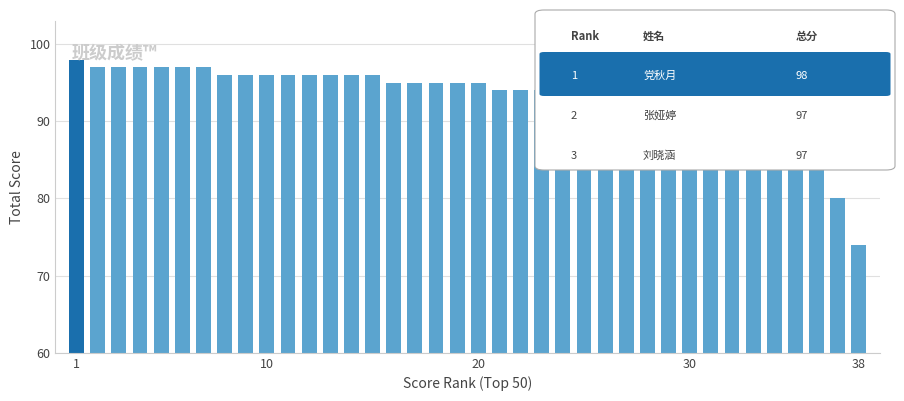

What is the value of the 37th bar from the left?

80